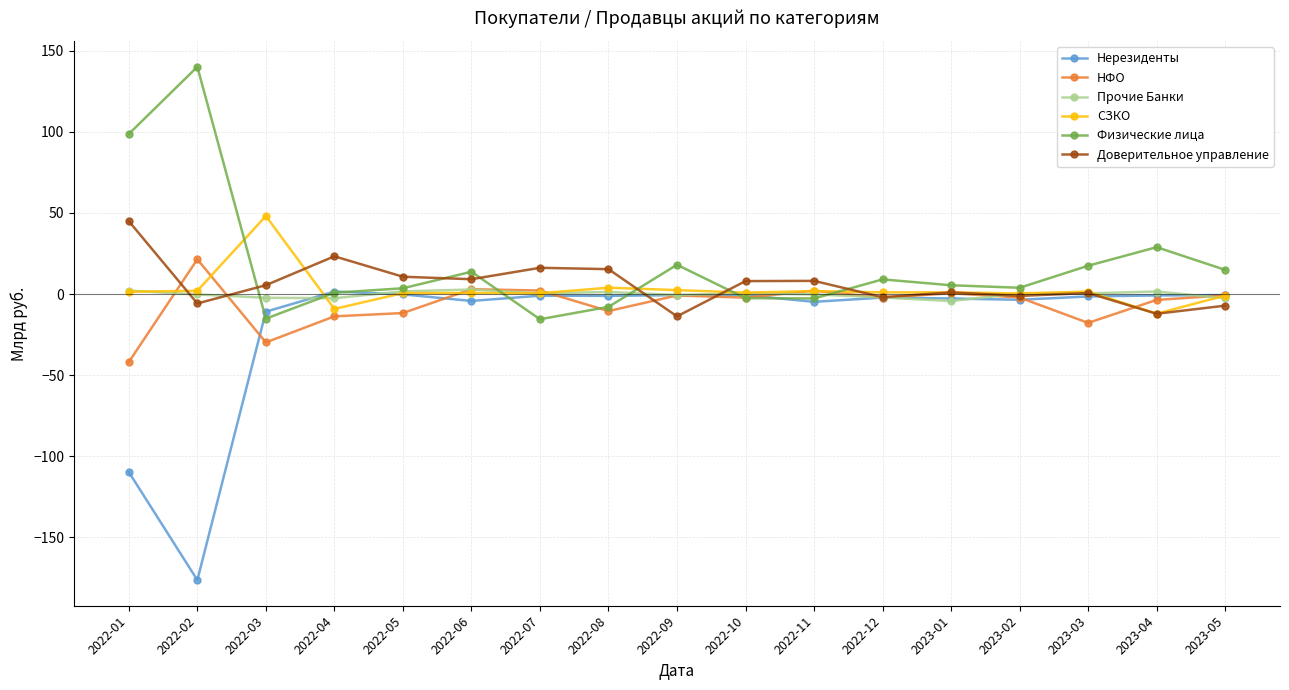

True or false: Физические лица and Доверительное управление cross at least once.

True